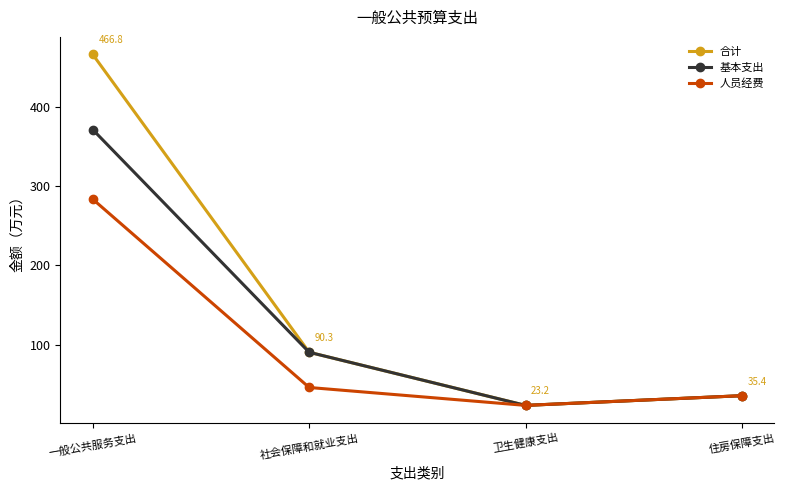

Rank the categories by 合计 value from highest to lowest.

一般公共服务支出, 社会保障和就业支出, 住房保障支出, 卫生健康支出